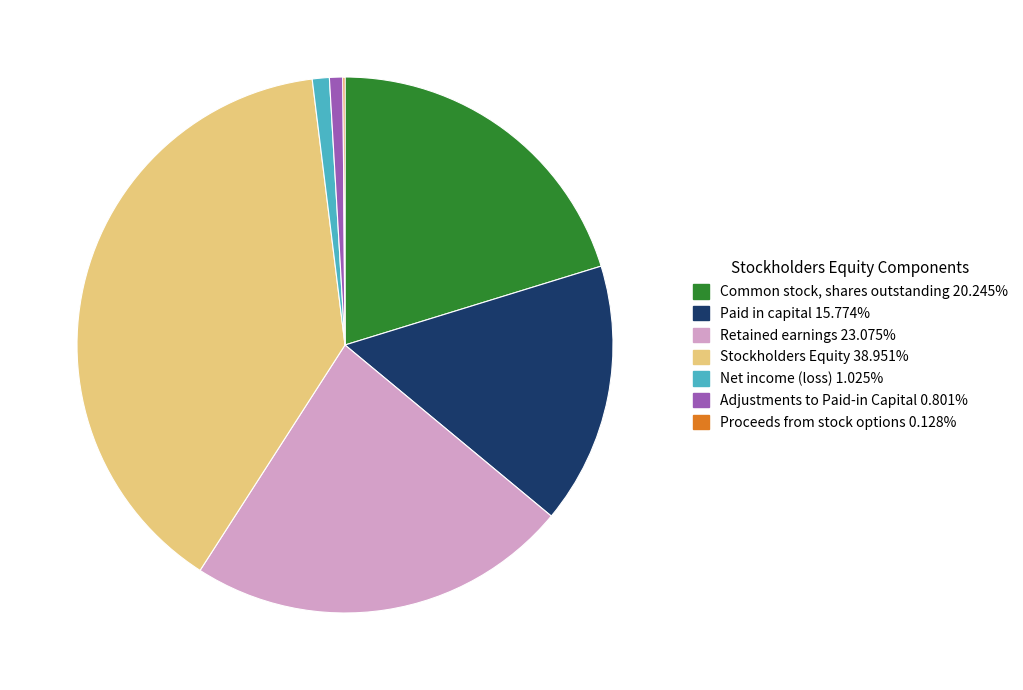

Is there any slice that represents more than half of the pie?

No